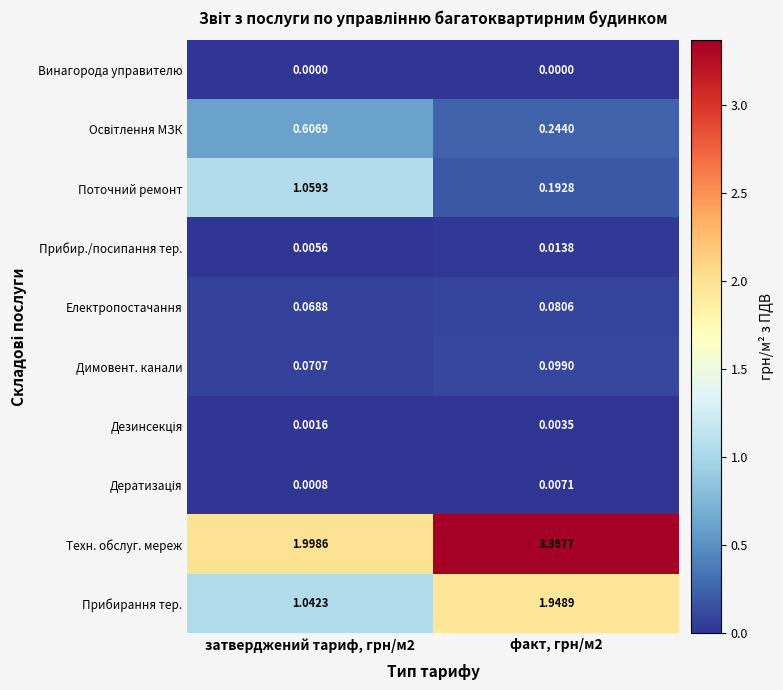

Which series has the largest total across all categories?

Техн. обслуг. мереж